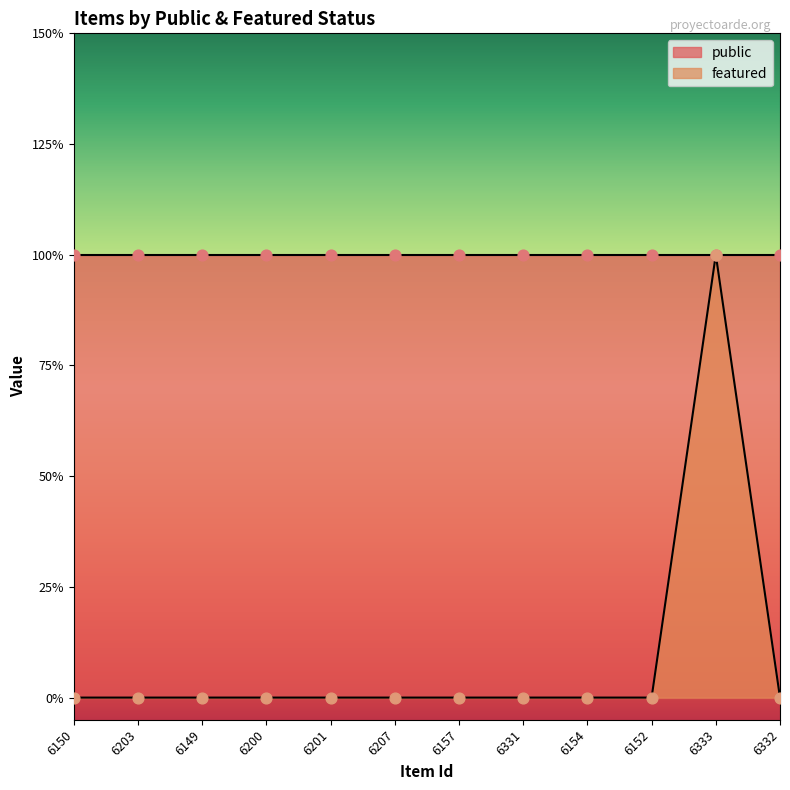

Which has a higher value, 6207 or 6150?

6207